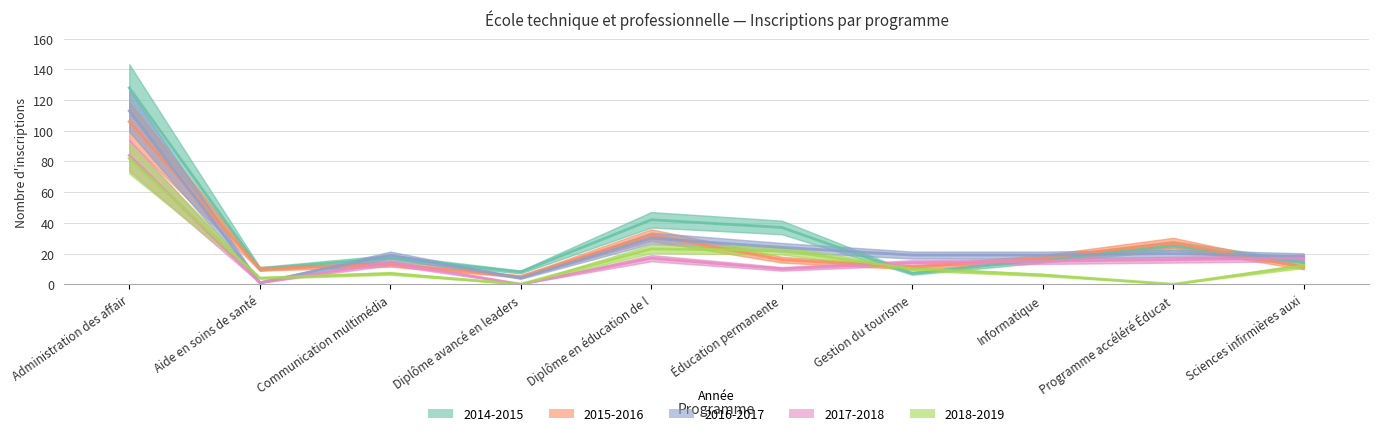

The 2017-2018 series shows 30 at Administration des affair. True or false?

False